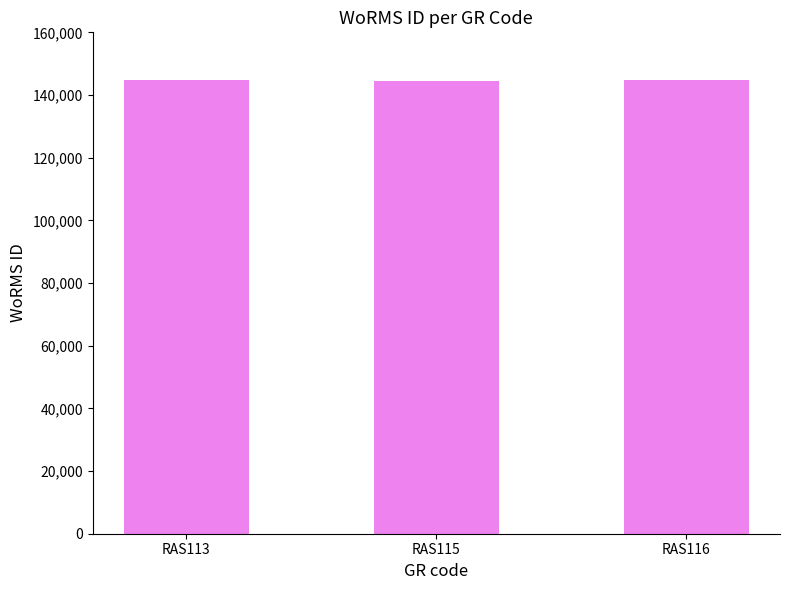

Approximately how many times larger is the value at RAS113 compared to RAS115?

1.0